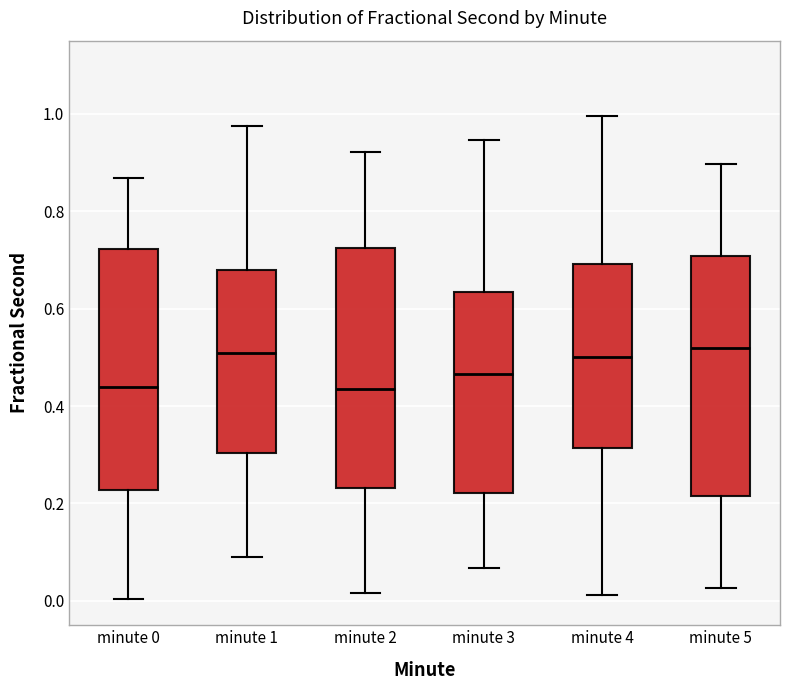

Reading left to right, transcribe this box plot: for each box, give where its median line is, the range the box spans, and where its two whiskers end, as read against the y-axis. The values are not printed on the chart, so give them approximately, as read against the axis.

minute 0: median 0.44, box 0.22 to 0.72, whiskers 0.00 to 0.86
minute 1: median 0.50, box 0.30 to 0.68, whiskers 0.08 to 0.98
minute 2: median 0.44, box 0.24 to 0.72, whiskers 0.02 to 0.92
minute 3: median 0.46, box 0.22 to 0.64, whiskers 0.06 to 0.94
minute 4: median 0.50, box 0.32 to 0.70, whiskers 0.02 to 1.00
minute 5: median 0.52, box 0.22 to 0.70, whiskers 0.02 to 0.90